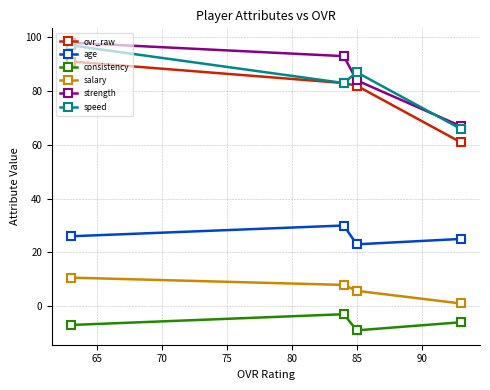

Rank the series by their maximum value, from highest to lowest.

strength, speed, ovr_raw, age, salary, consistency